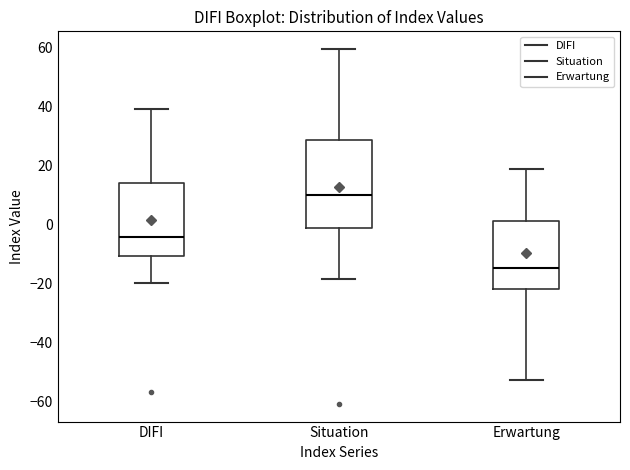

Comparing the boxes themselves (not the whiskers), which one is the tallest?

Situation